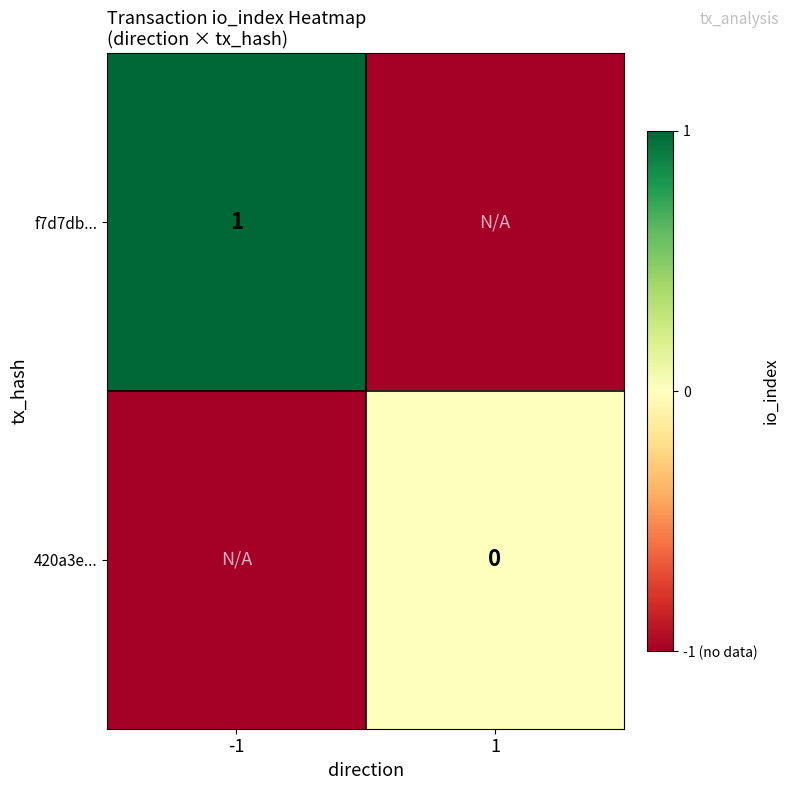

True or false: f7d7db... has a value of 1 at -1.

True